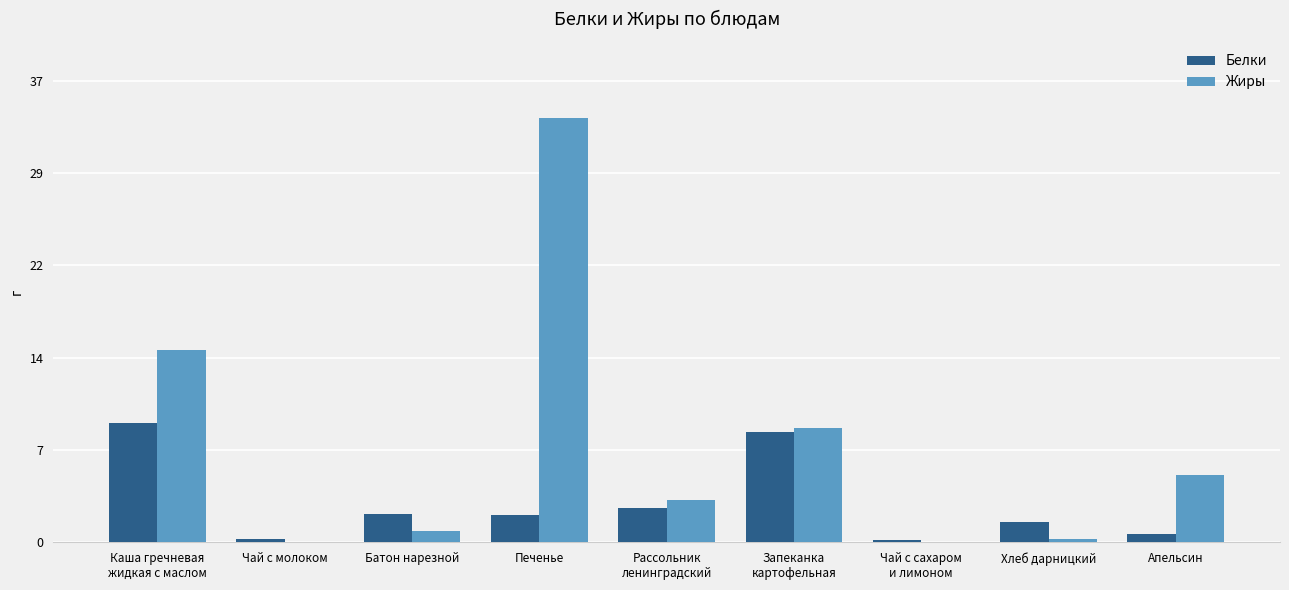

Reading left to right, extract all data points from this chart.

Белки: 9.6	0.2	2.2	2.1	2.7	8.8	0.2	1.6	0.7
Жиры: 15.4	0.1	0.9	34.0	3.4	9.1	0.1	0.3	5.4